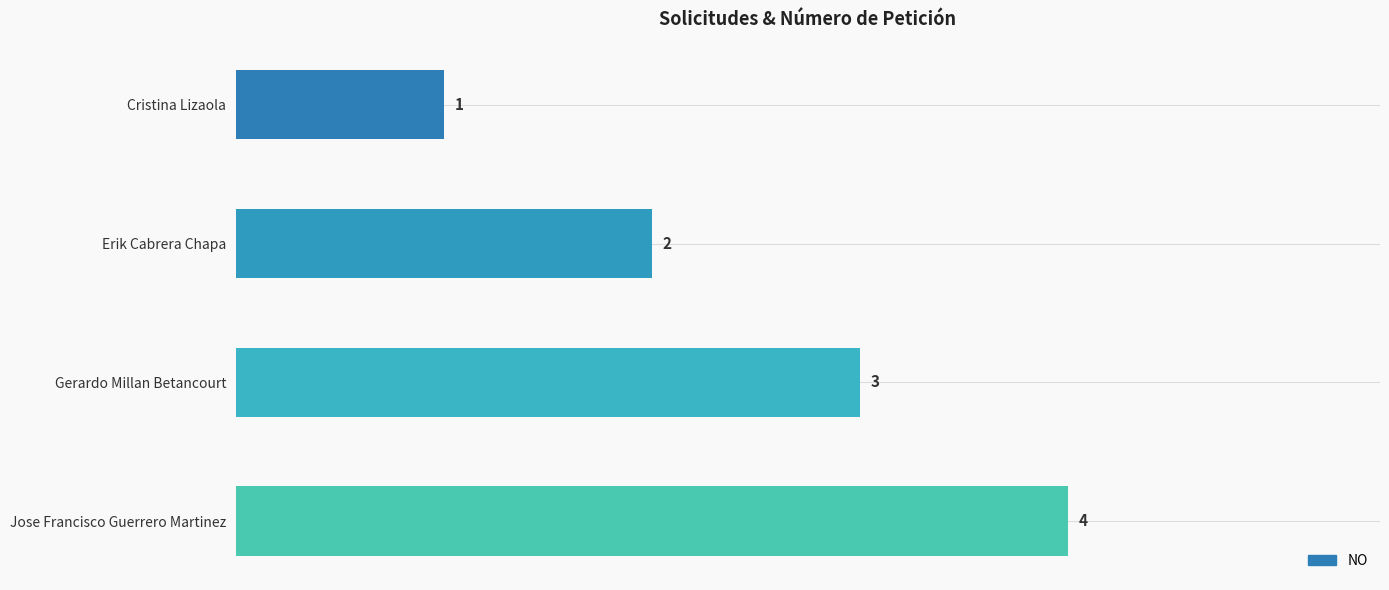

Where is the data nearest to the value 2?

Erik Cabrera Chapa